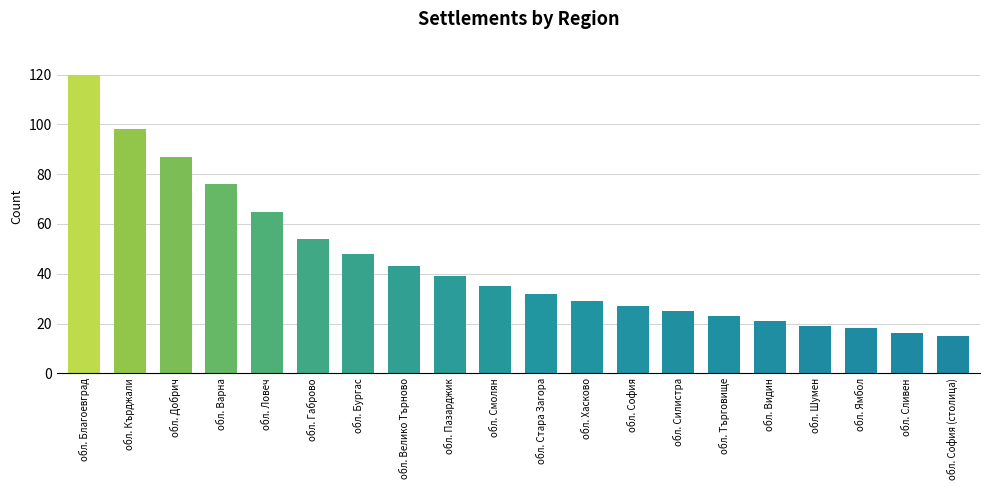

What position from the right is обл. Шумен?

4